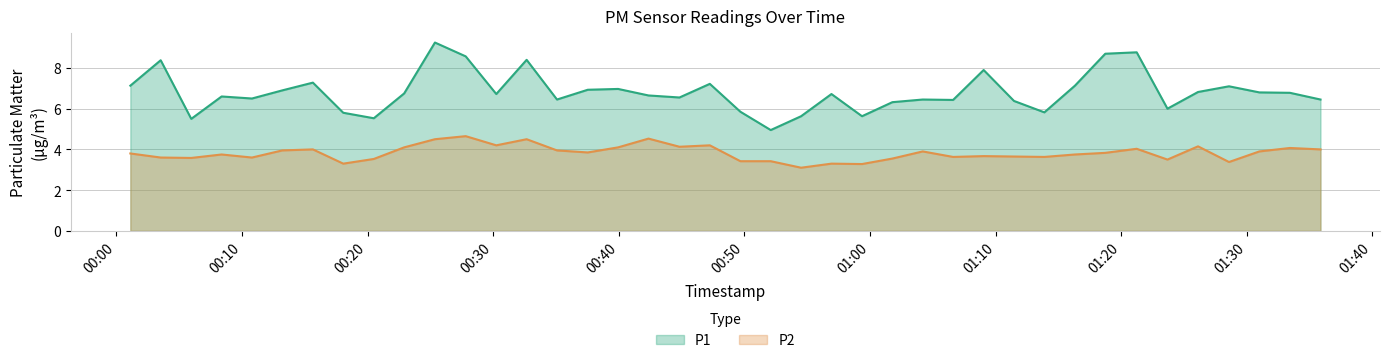

Where is P1 nearest to the value 7?

08:00